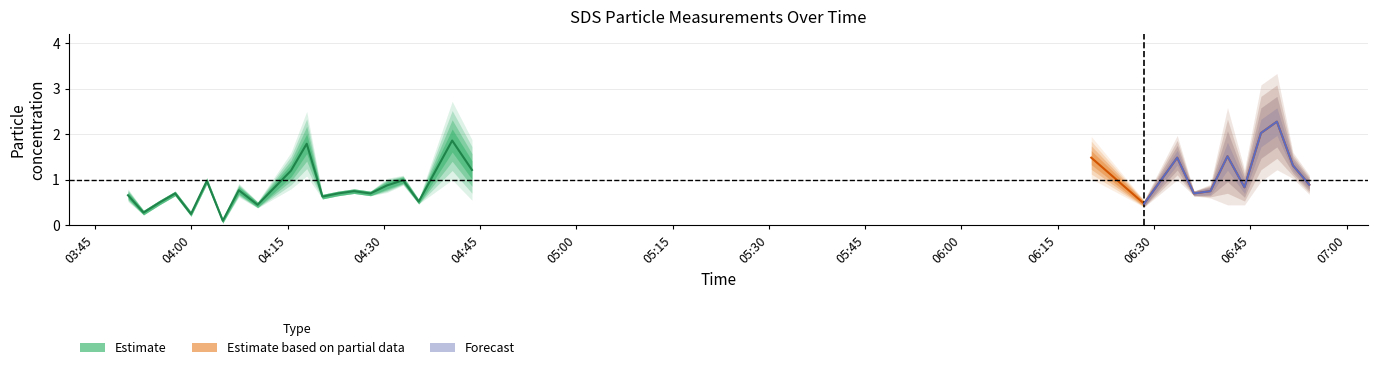

True or false: SDS_P1 and SDS_P2 intersect in this chart.

False